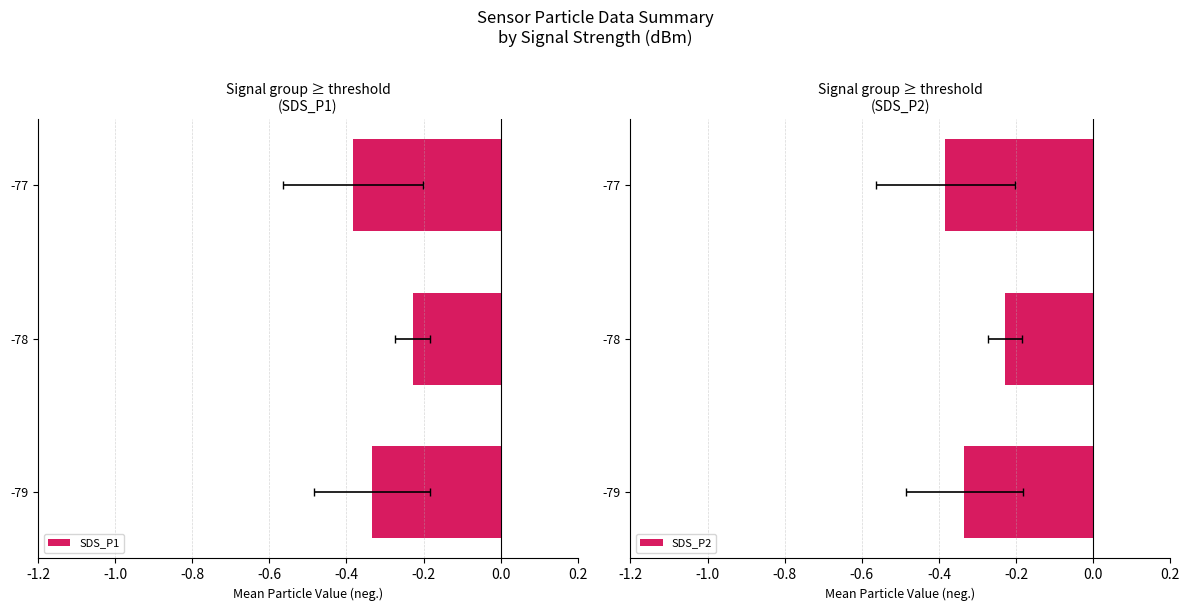

Does the chart contain stacked bars?

No